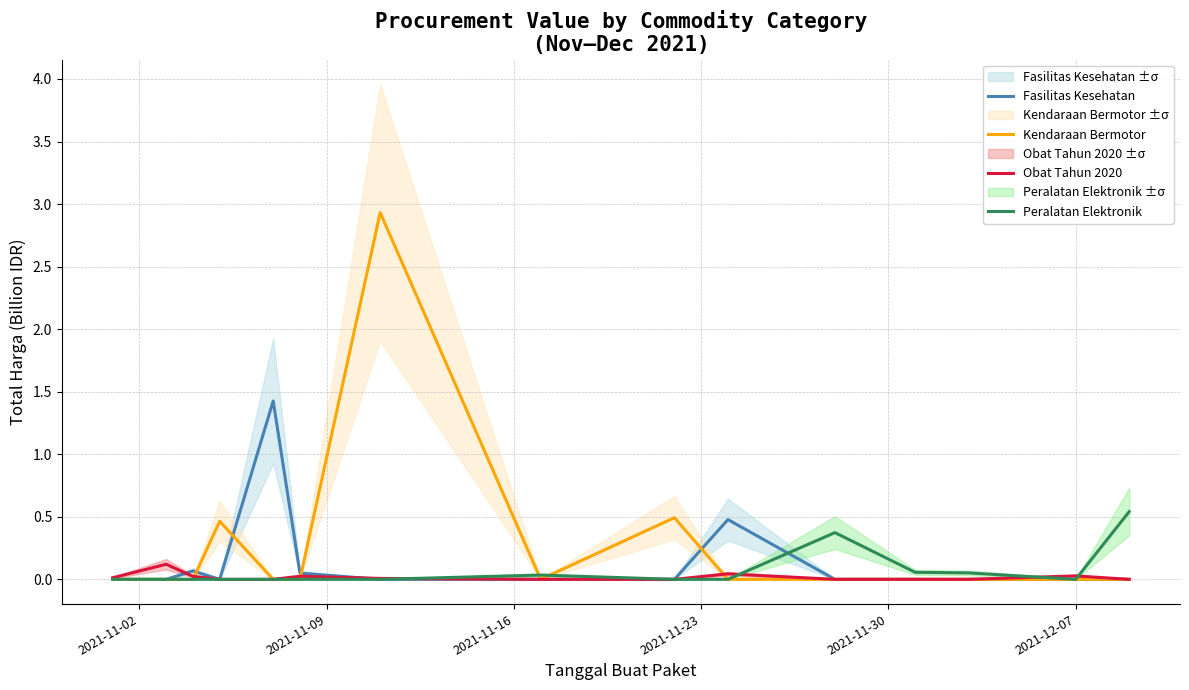

Does the chart display data point markers on the line(s)?

No